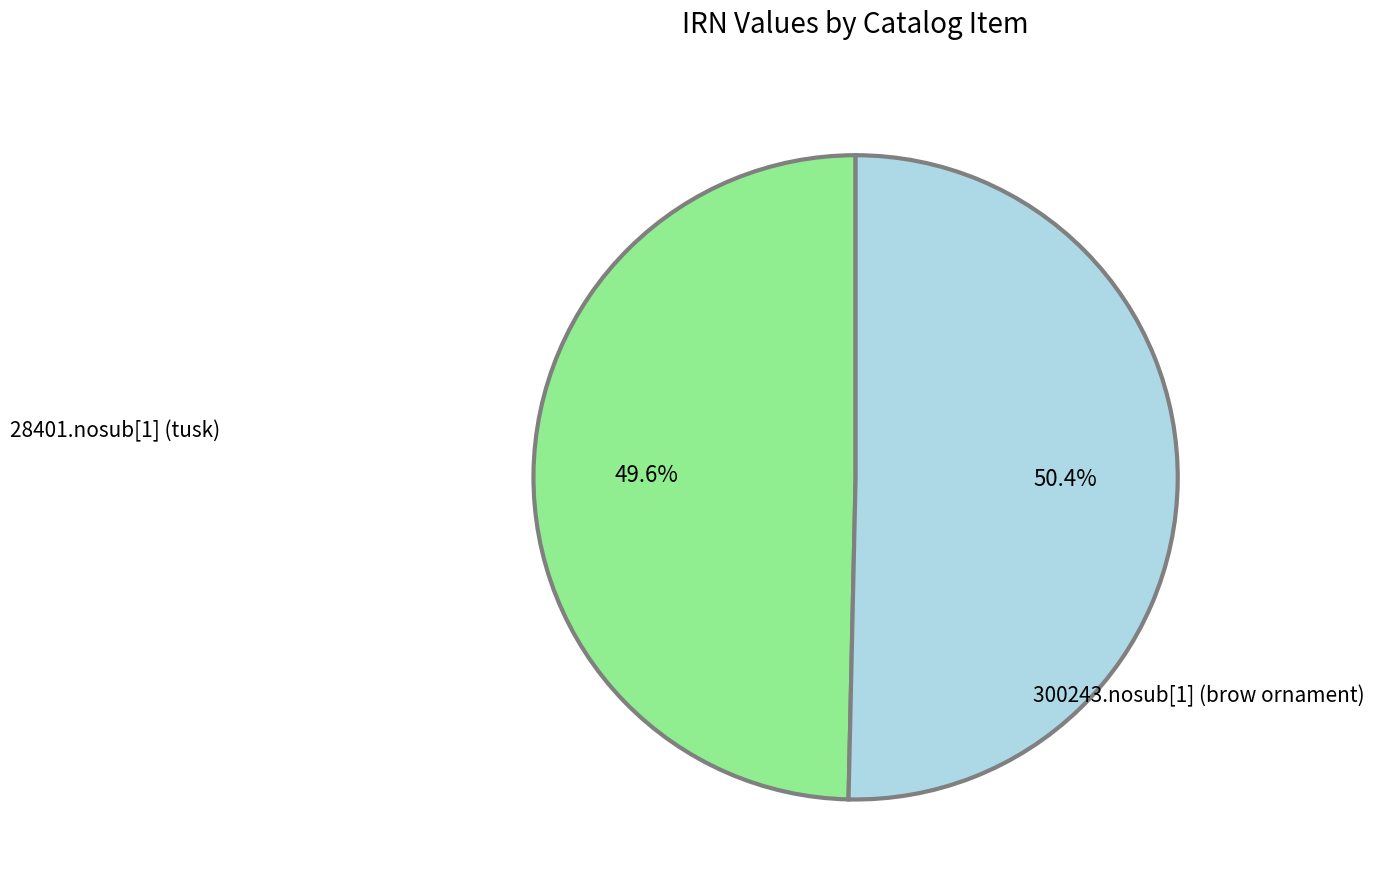

Is there any slice that represents more than half of the pie?

Yes